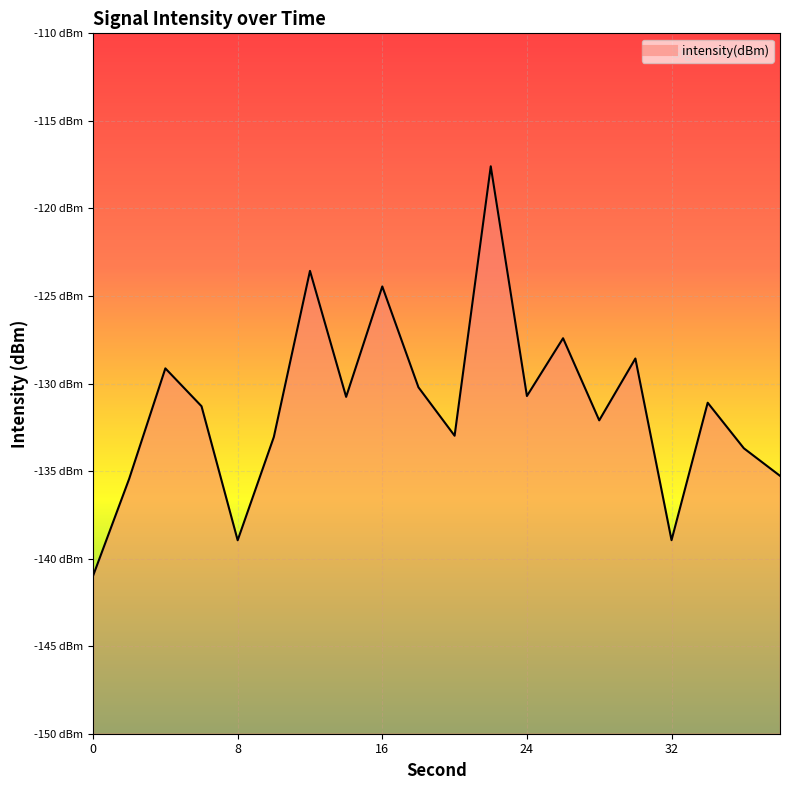

Between 14 and 28, which is larger?

14